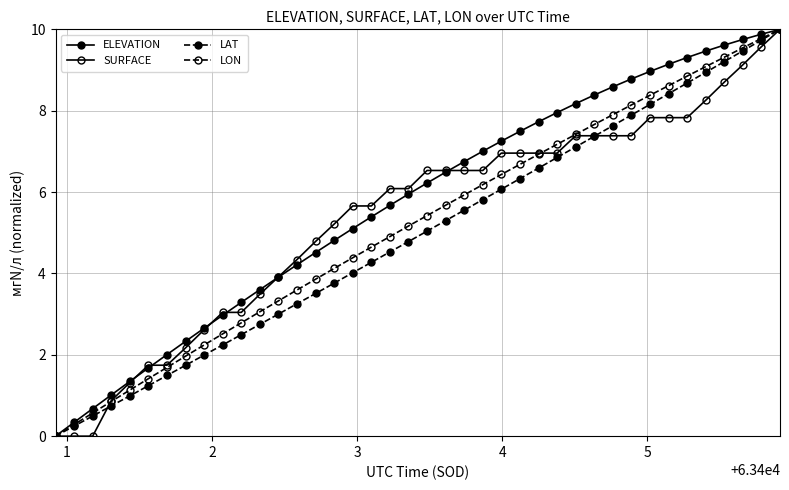

How many positive values does the LAT series have?

39